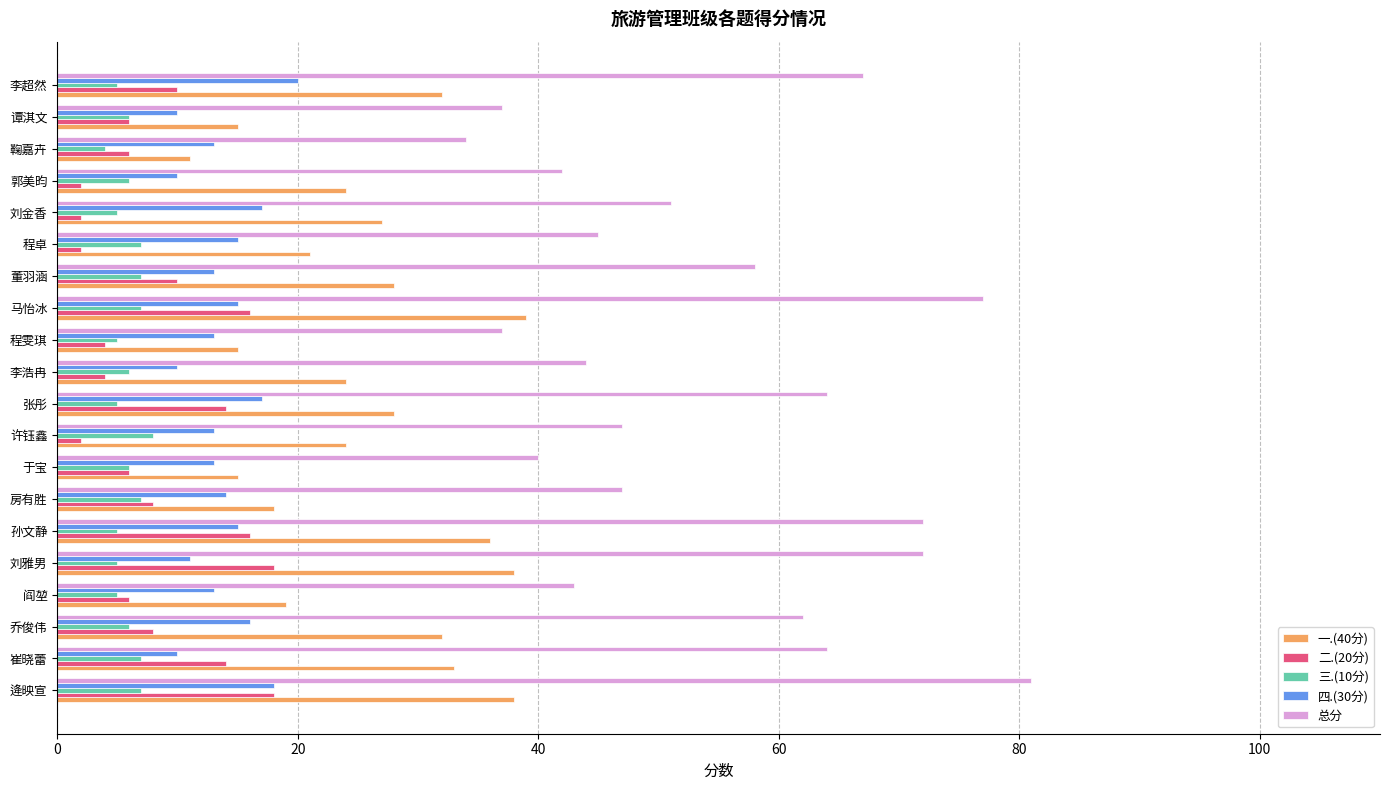

The 二.(20分) series shows 18 at 刘雅男. True or false?

True